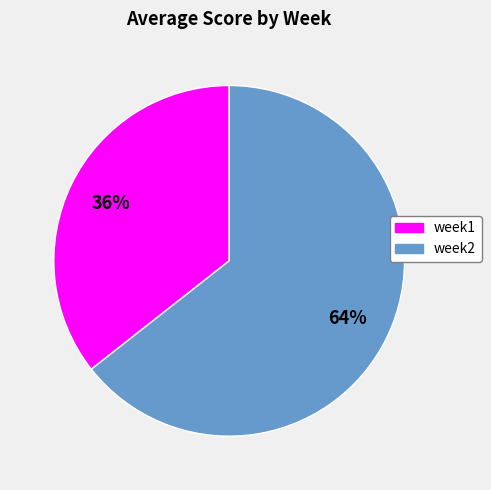

How many slices are in this pie chart?

2